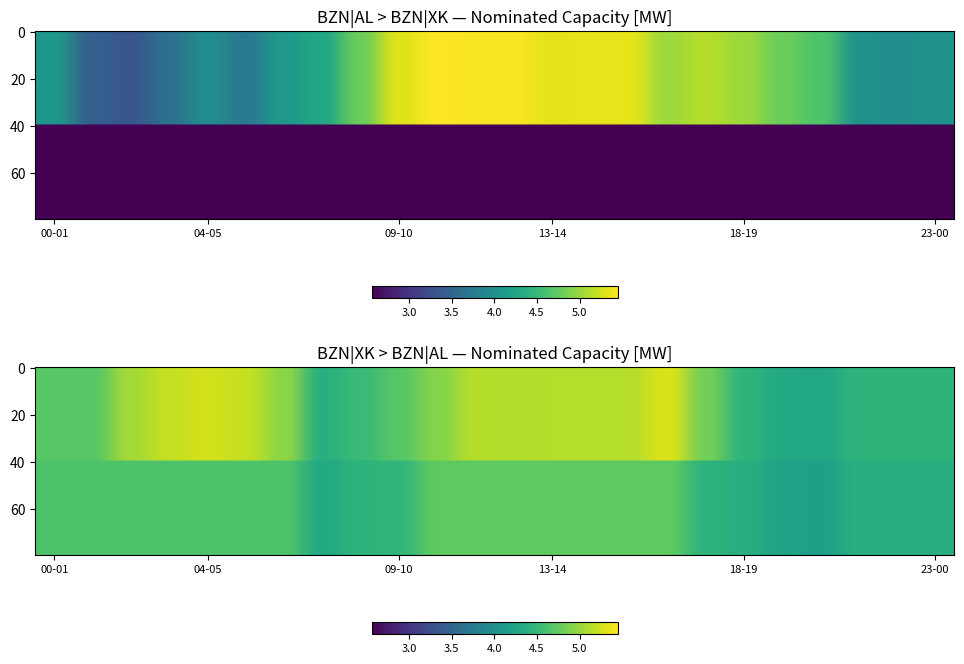

What is the sum of all XK_to_AL_LT values?

109.1